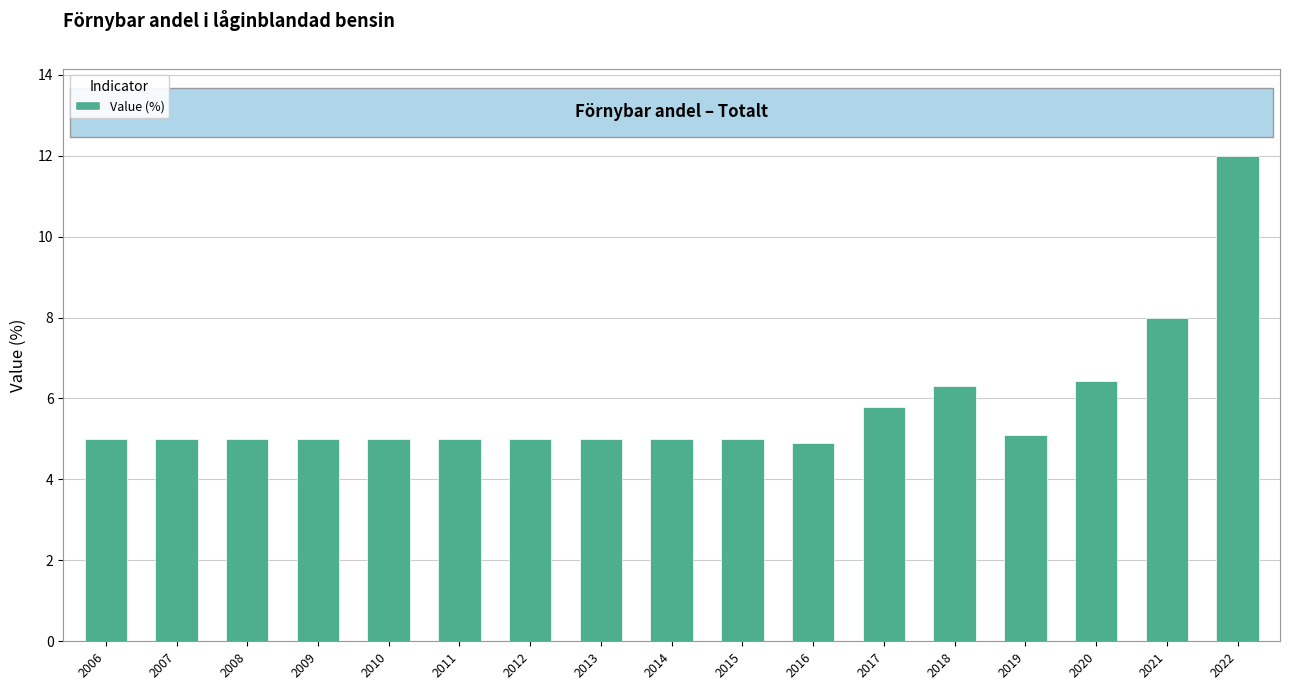

The value at 2015 is 2.2. True or false?

False